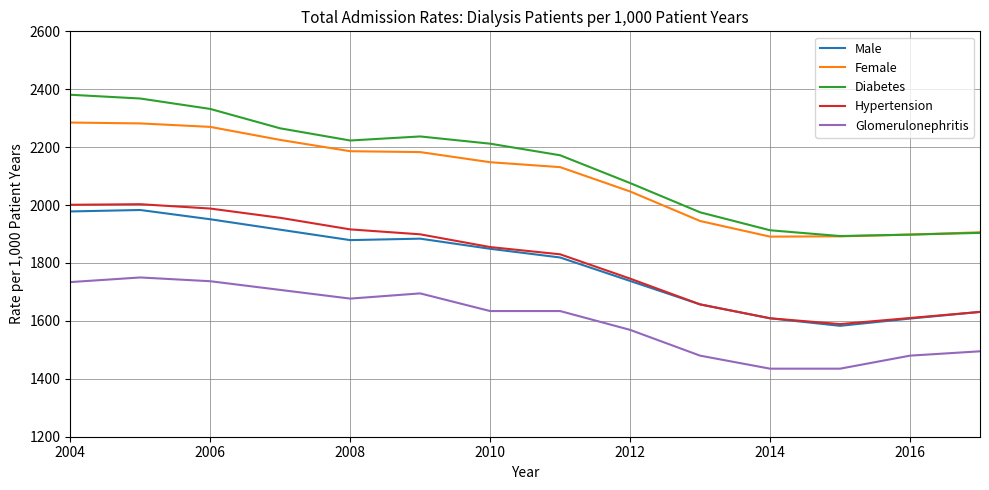

Which series has the largest range (max minus min)?

Diabetes